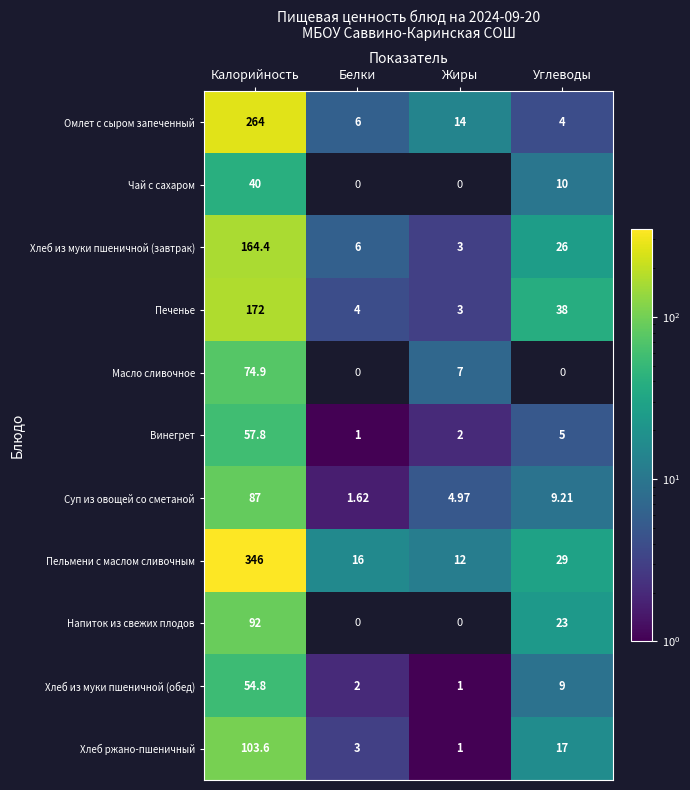

The Пельмени с маслом сливочным series shows 12.0 at Жиры. True or false?

True